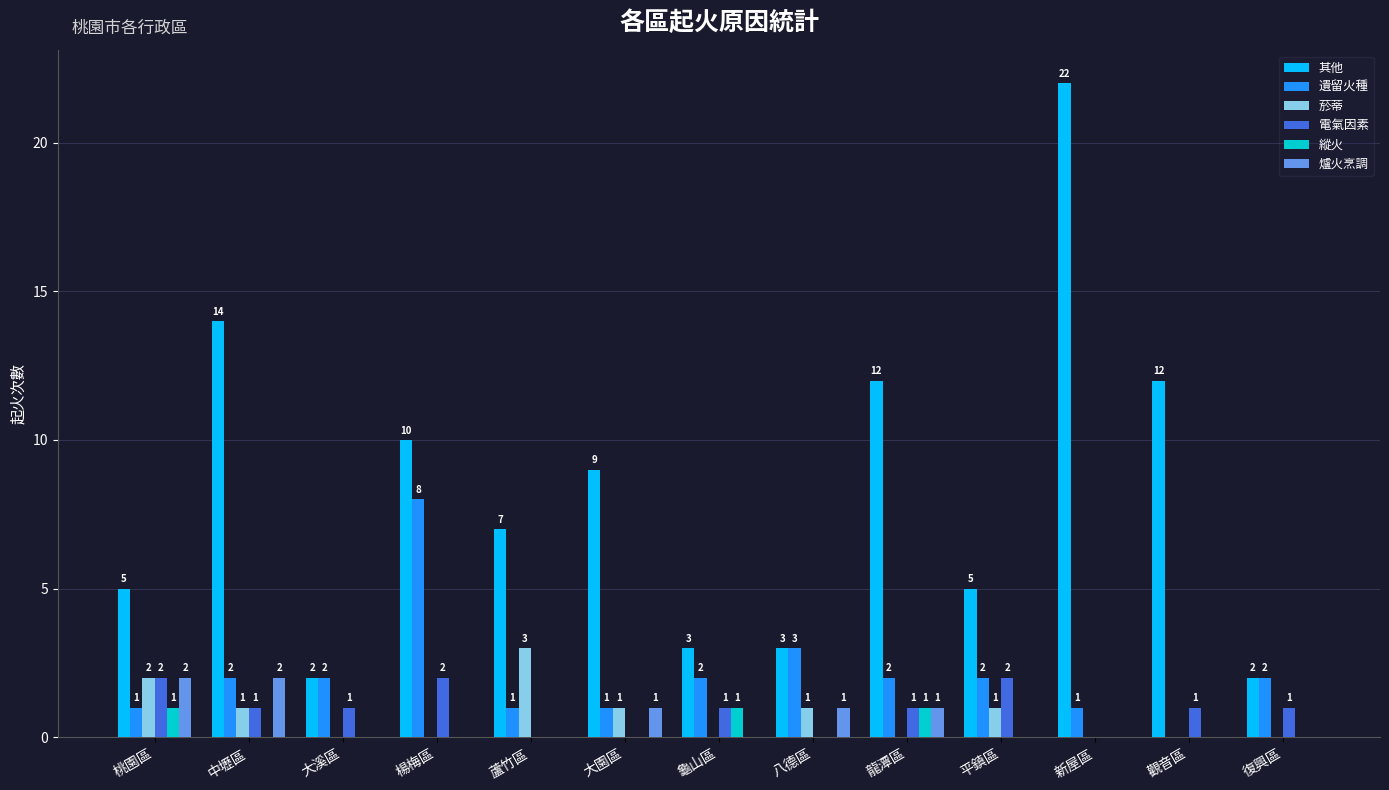

What is the sum of all 遺留火種 values?

27